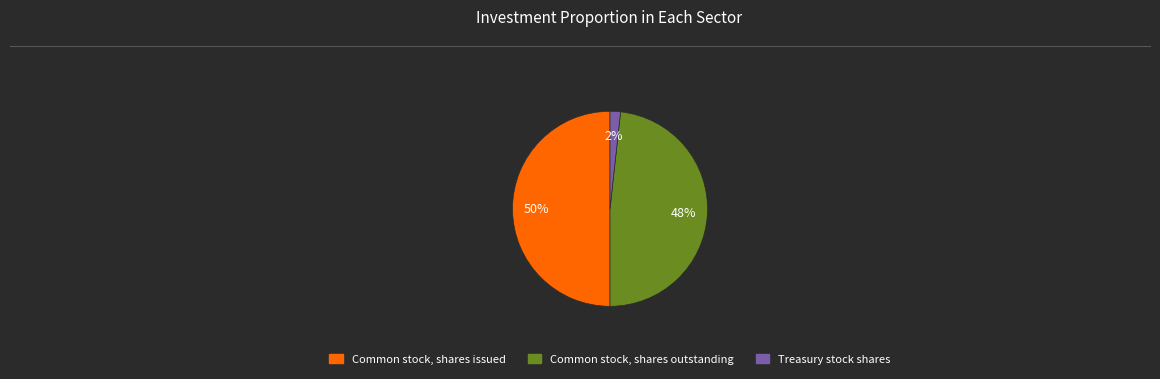

To the nearest percent, what portion does Common stock, shares outstanding represent?

48%